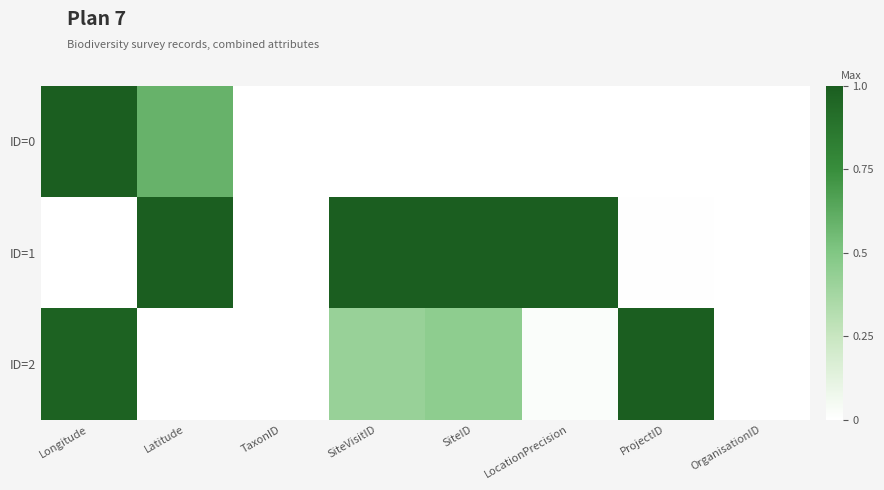

Which series has the largest total across all categories?

ID=1